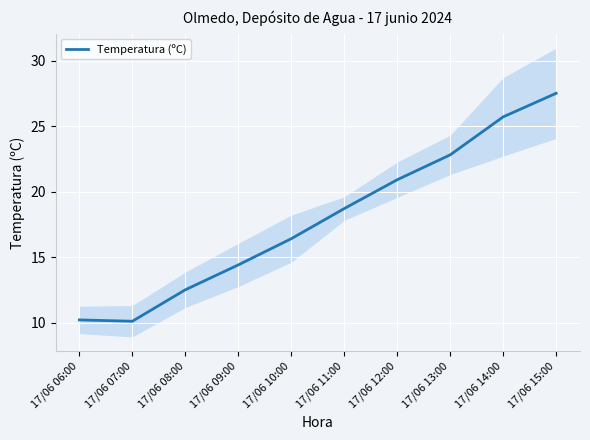

Reading left to right, what are all the values shown in this chart?

10.2	10.1	12.5	14.4	16.4	18.7	20.9	22.8	25.7	27.5